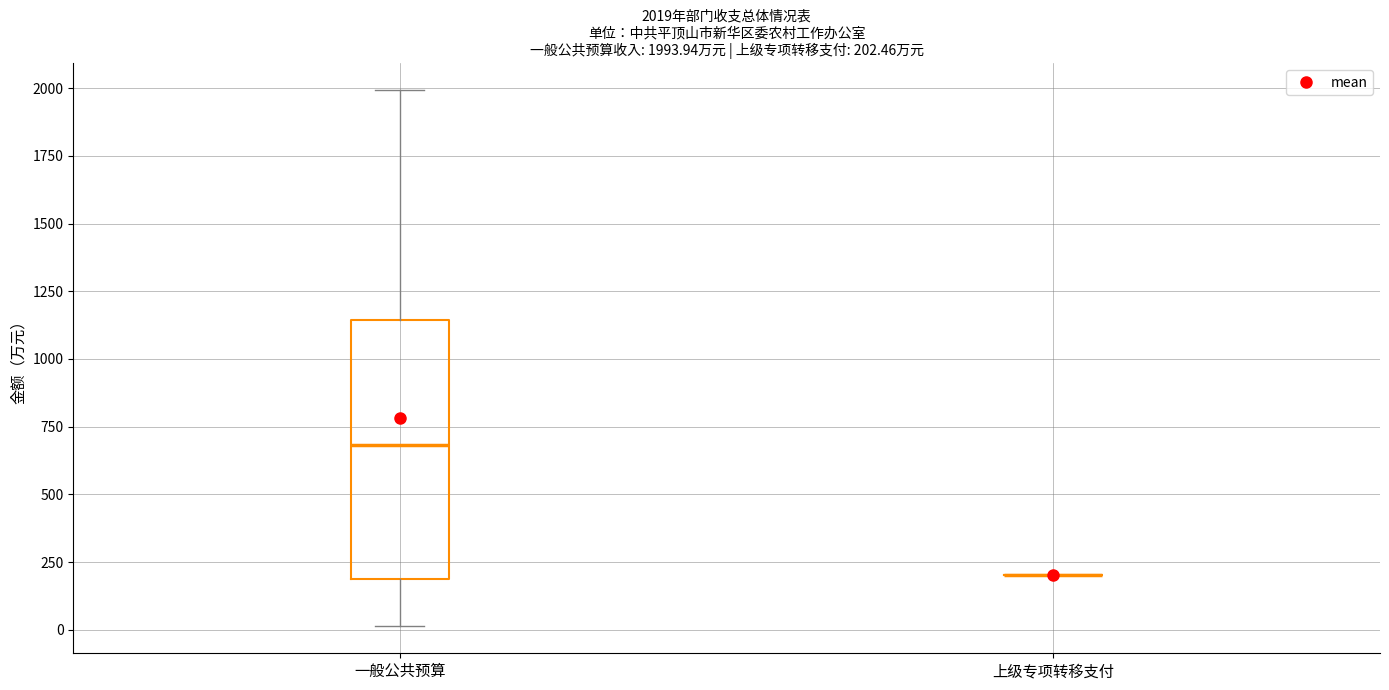

Which box is the tallest, from its lower edge to its upper edge?

一般公共预算